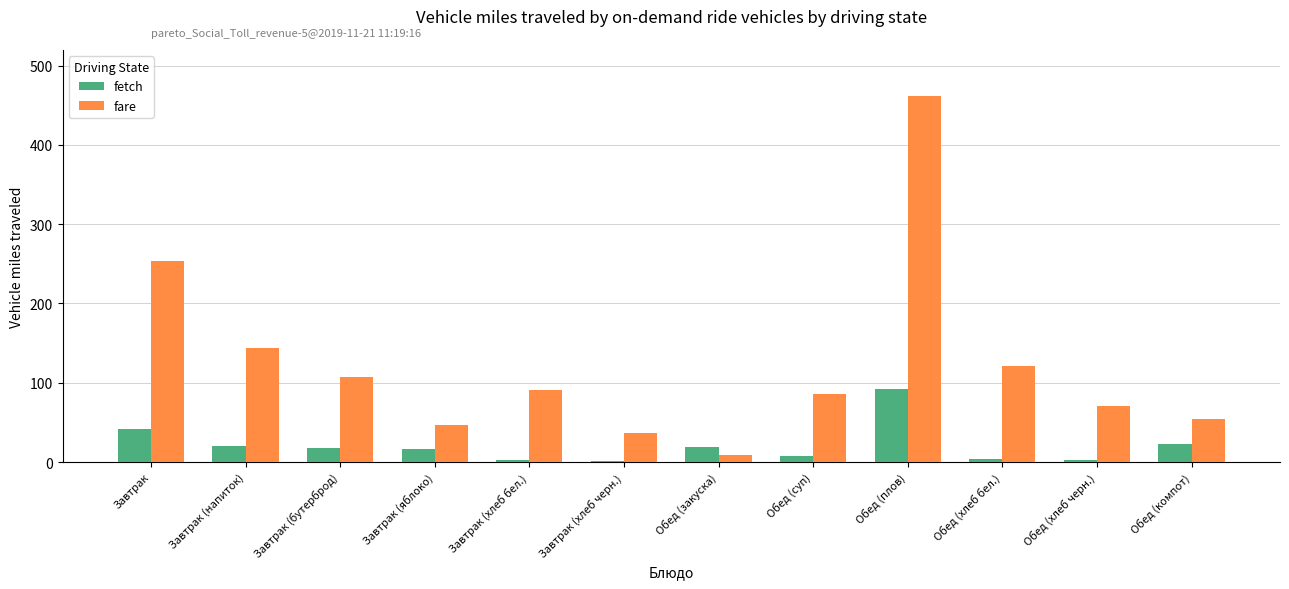

The fare series shows 253.0 at Завтрак. True or false?

True